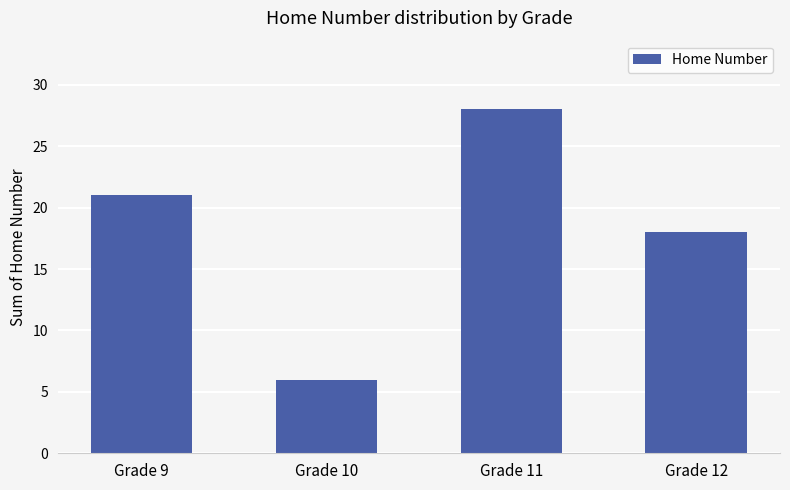

Reading left to right, extract all data points from this chart.

21	6	28	18